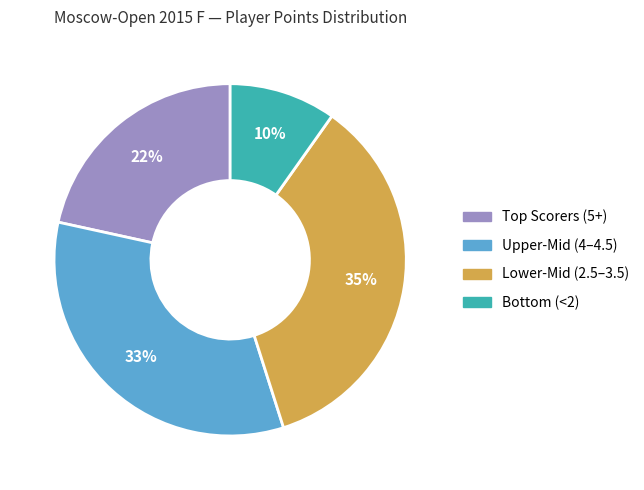

To the nearest percent, what is the difference between the largest and smallest slice percentages?

25%